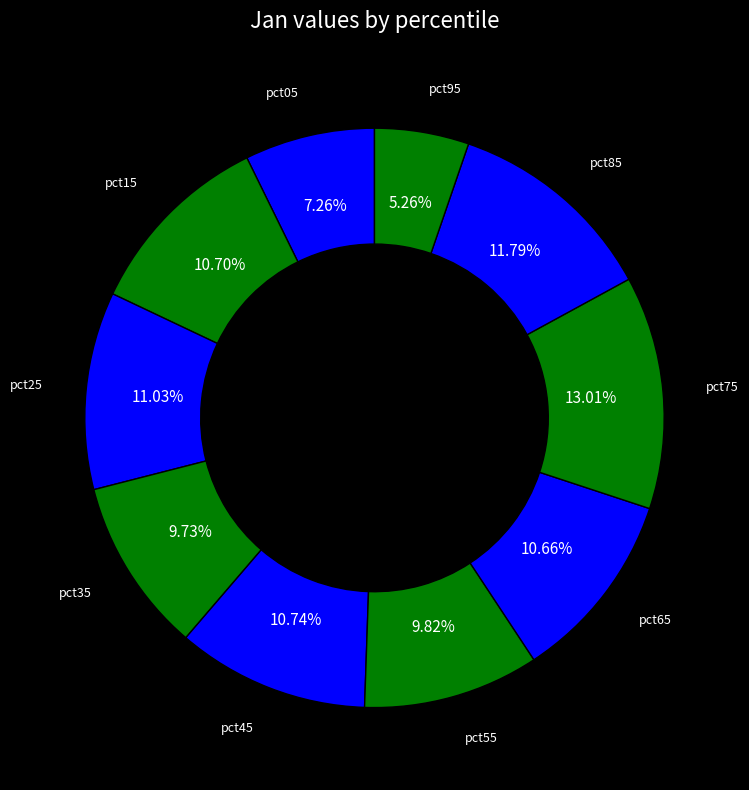

Which category has the biggest portion of the pie?

pct75